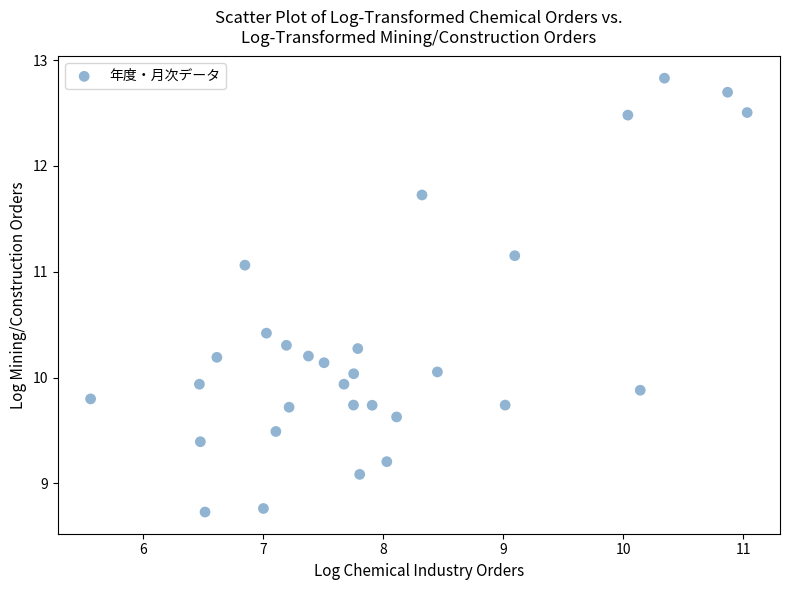

What is the range of X values (max minus min)?

5.5